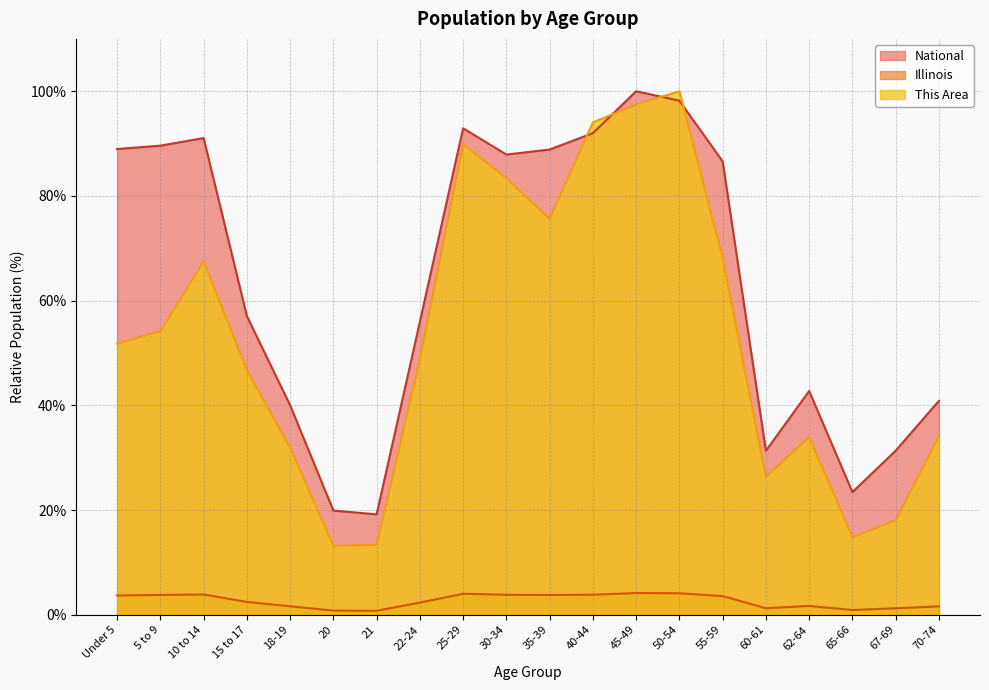

Is the value of This Area at 15 to 17 greater than the value of Illinois at Under 5?

Yes